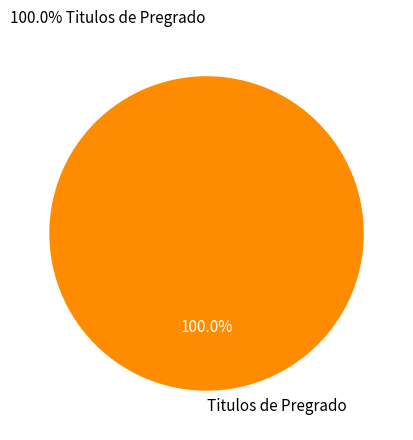

Rank the categories by value from lowest to highest.

Titulos de Pregrado